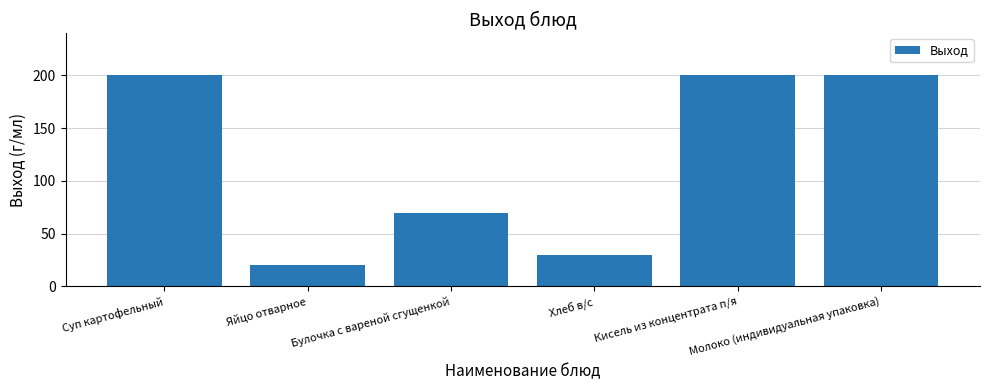

Reading left to right, extract all data points from this chart.

Суп картофельный=200	Яйцо отварное=20	Булочка с вареной сгущенкой=70	Хлеб в/с=30	Кисель из концентрата п/я=200	Молоко (индивидуальная упаковка)=200